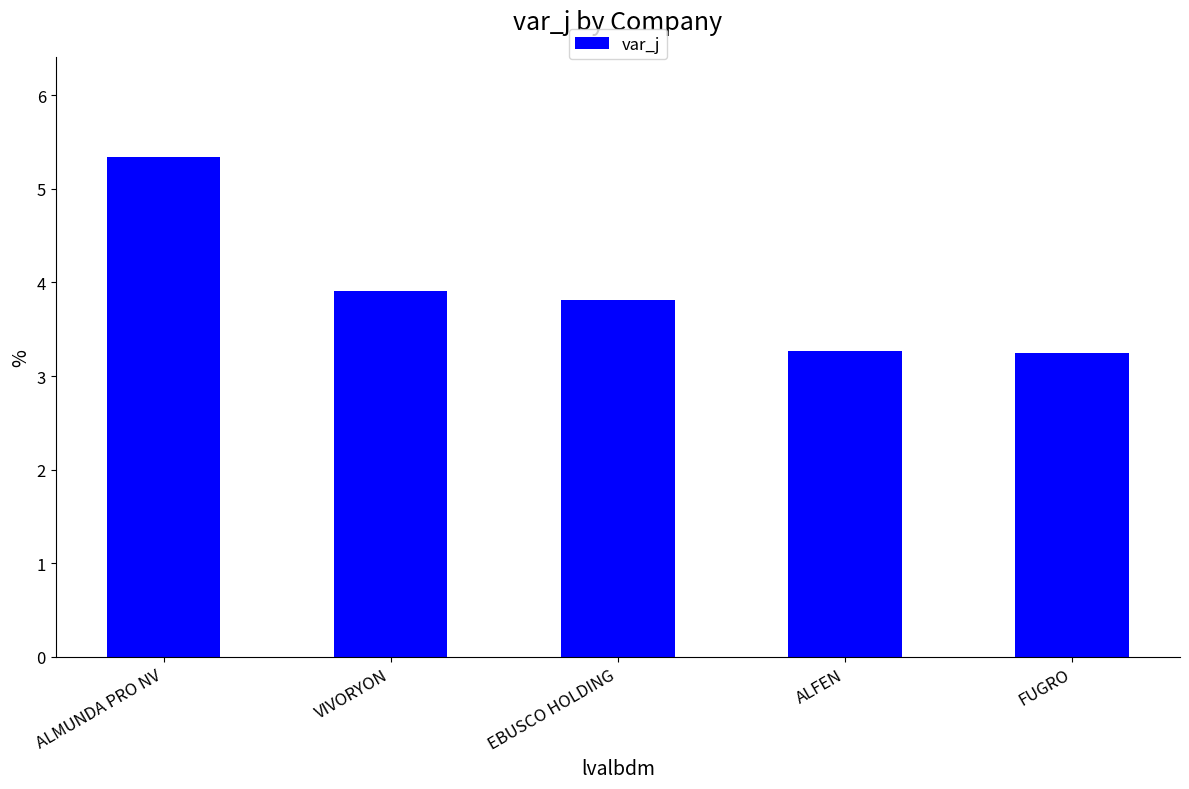

What is the ratio of the value at EBUSCO HOLDING to the value at FUGRO?

1.2